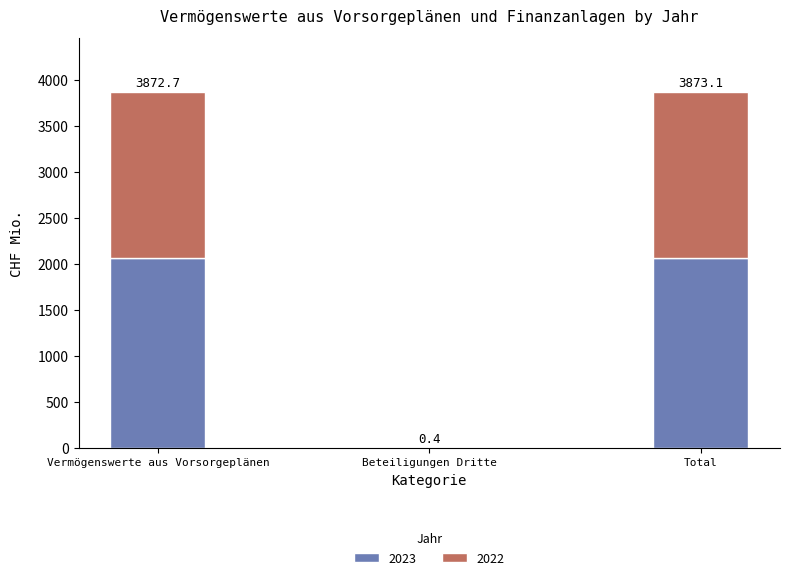

Are the bars horizontal?

No